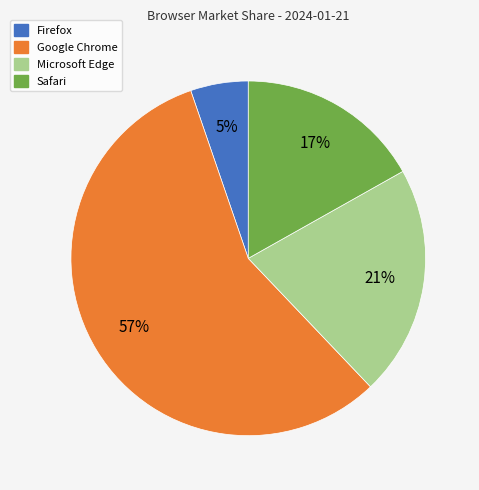

To the nearest percent, what is the difference between the largest and smallest slice percentages?

52%